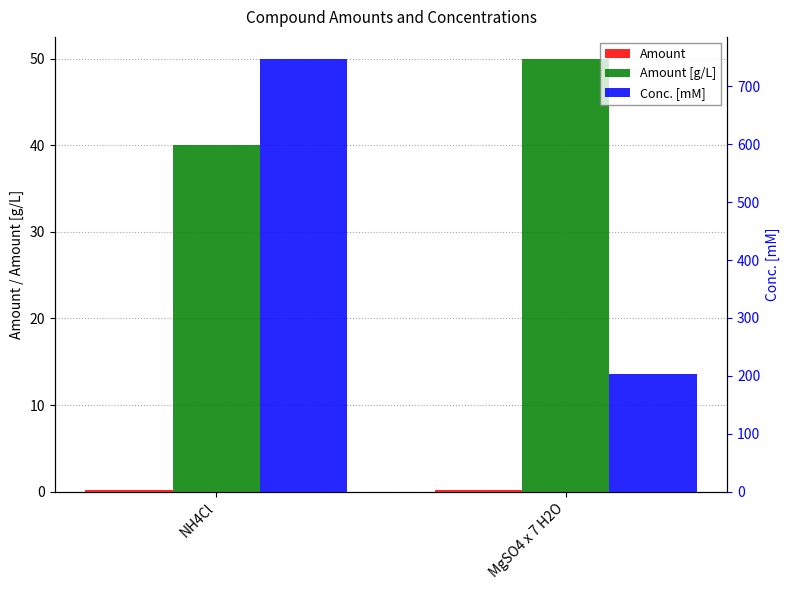

The Conc. [mM] series shows 974.9 at NH4Cl. True or false?

False